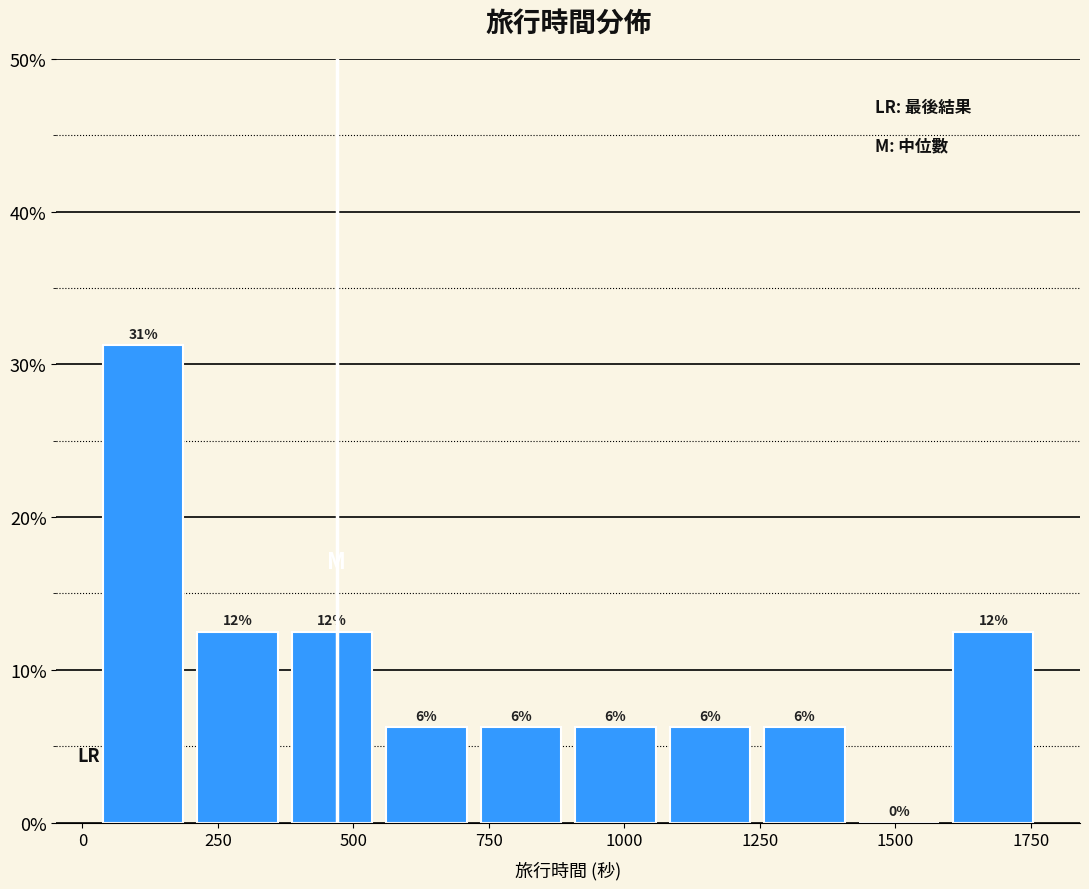

Around what value on the x-axis is the tallest bar? Give the approximate position of its centre, as read against the axis.

100